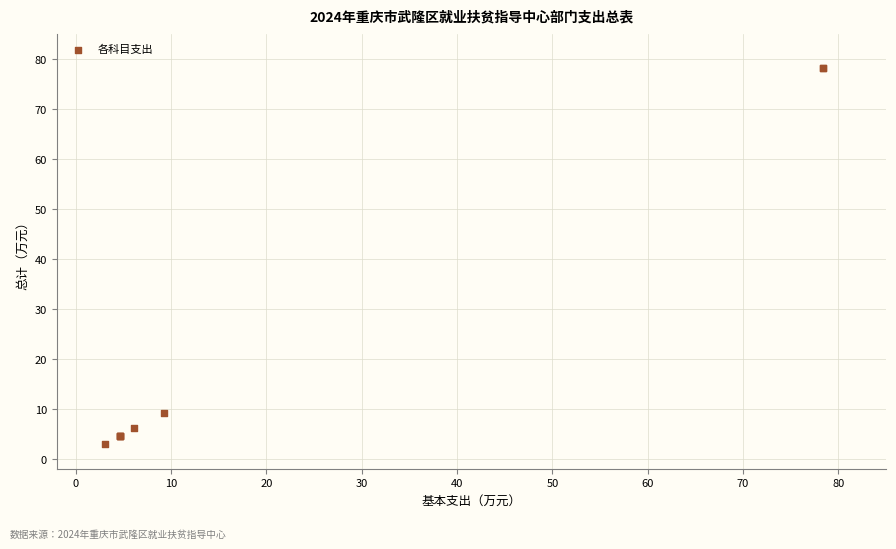

What Y value in the scatter plot is closest to 40?

9.2